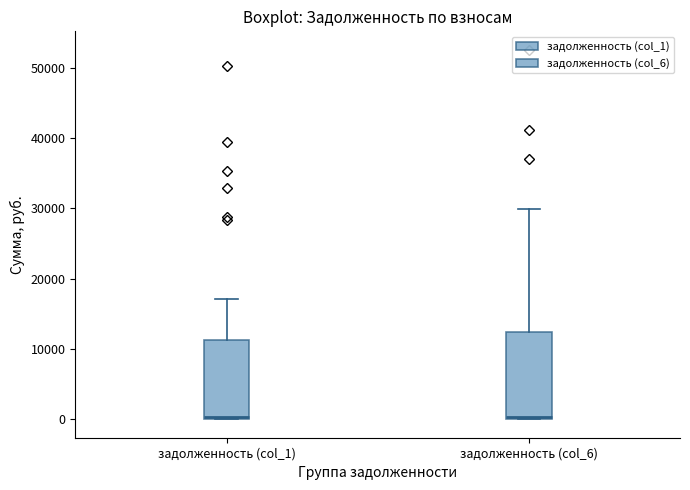

Where is the lower edge of the box for задолженность (col_1) on the y-axis? The values are not printed on the chart, so give them approximately, as read against the axis.

0